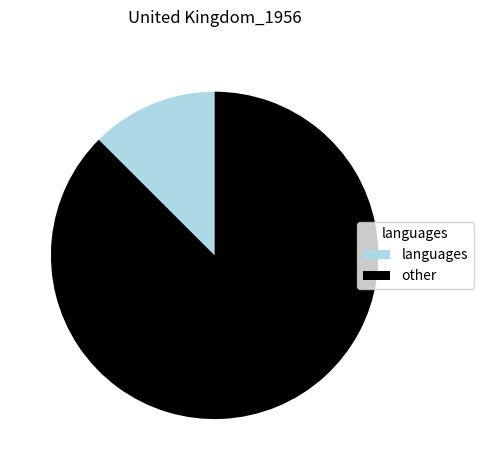

Combined, do languages and other account for over 50%?

Yes